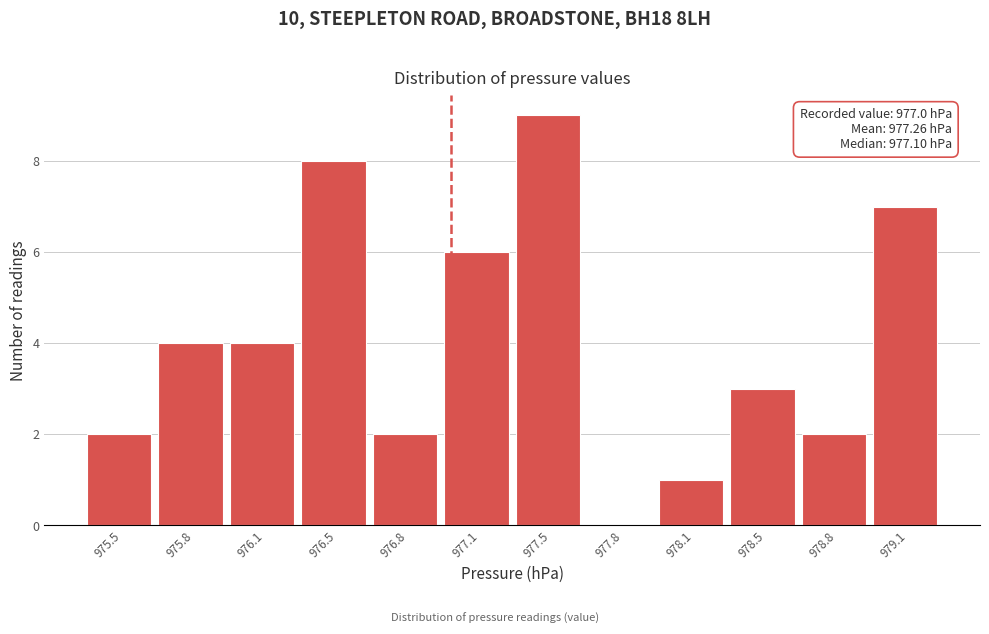

Over which range of the x-axis is the bar tallest?

977.30 to 977.65